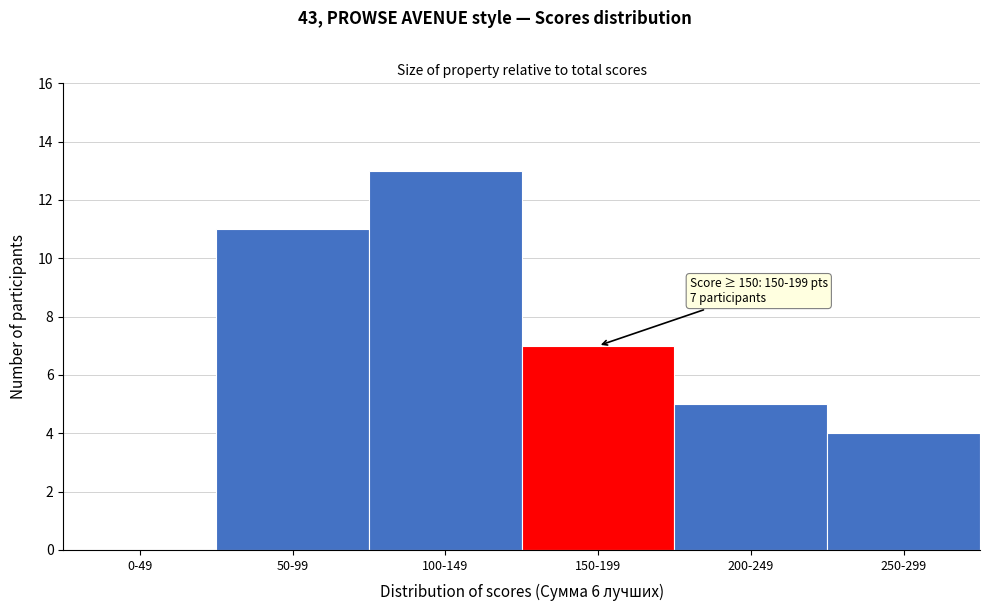

Reading right to left, transcribe all the data shown in this chart.

250-299=4	200-249=5	150-199=7	100-149=13	50-99=11	0-49=0